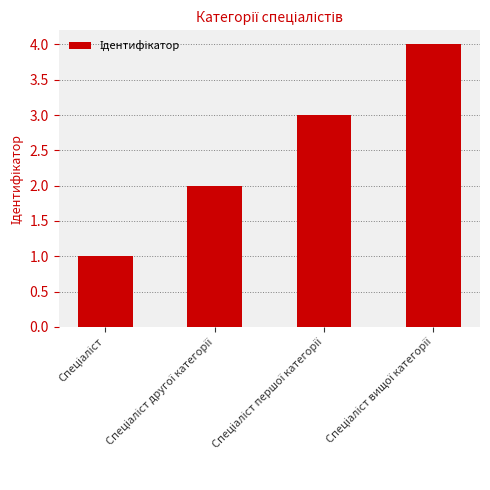

How many bars are there in total?

4